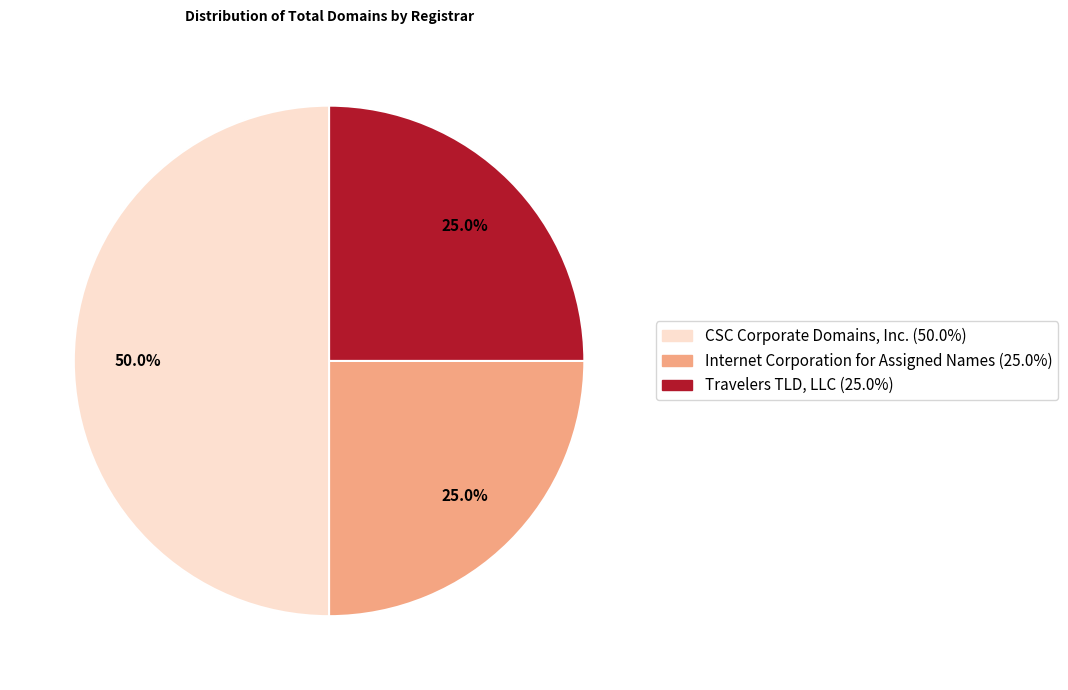

Between Travelers TLD, LLC and CSC Corporate Domains, Inc., which is larger?

CSC Corporate Domains, Inc.